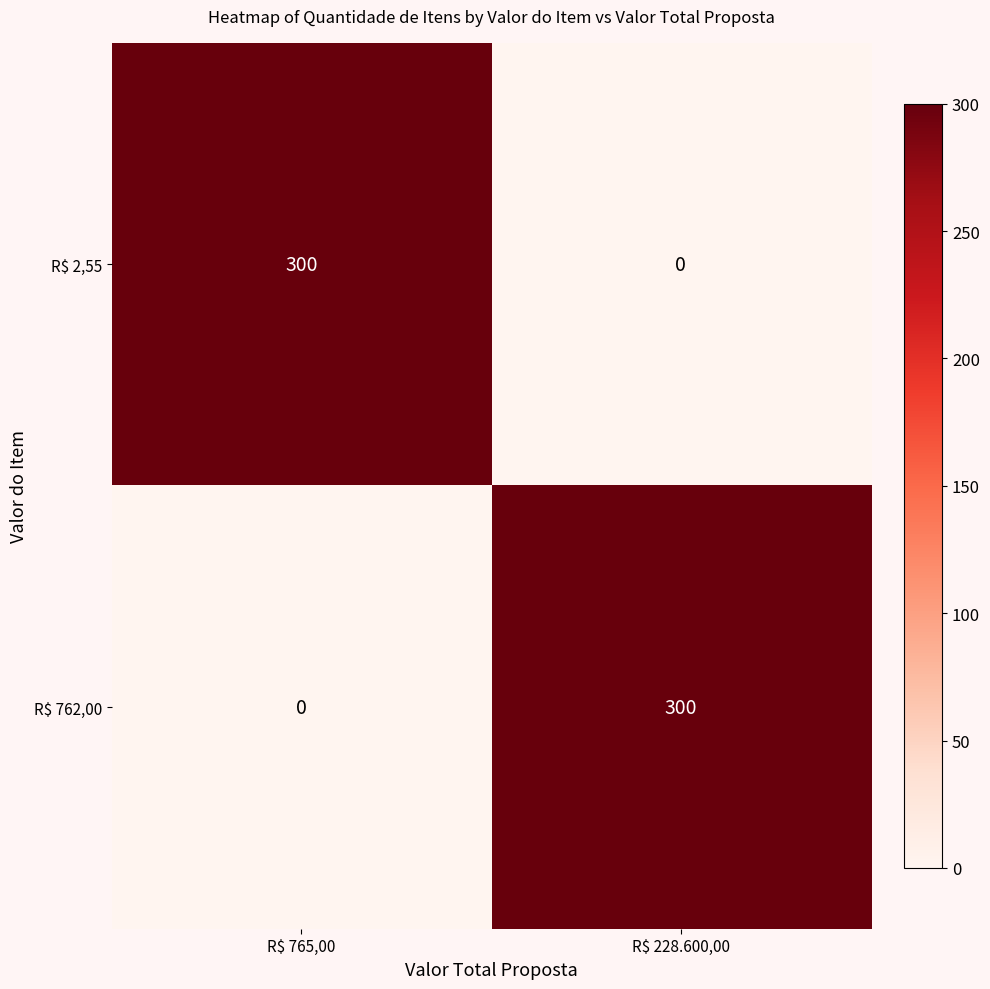

What is the total value across all series at R$ 765,00?

300